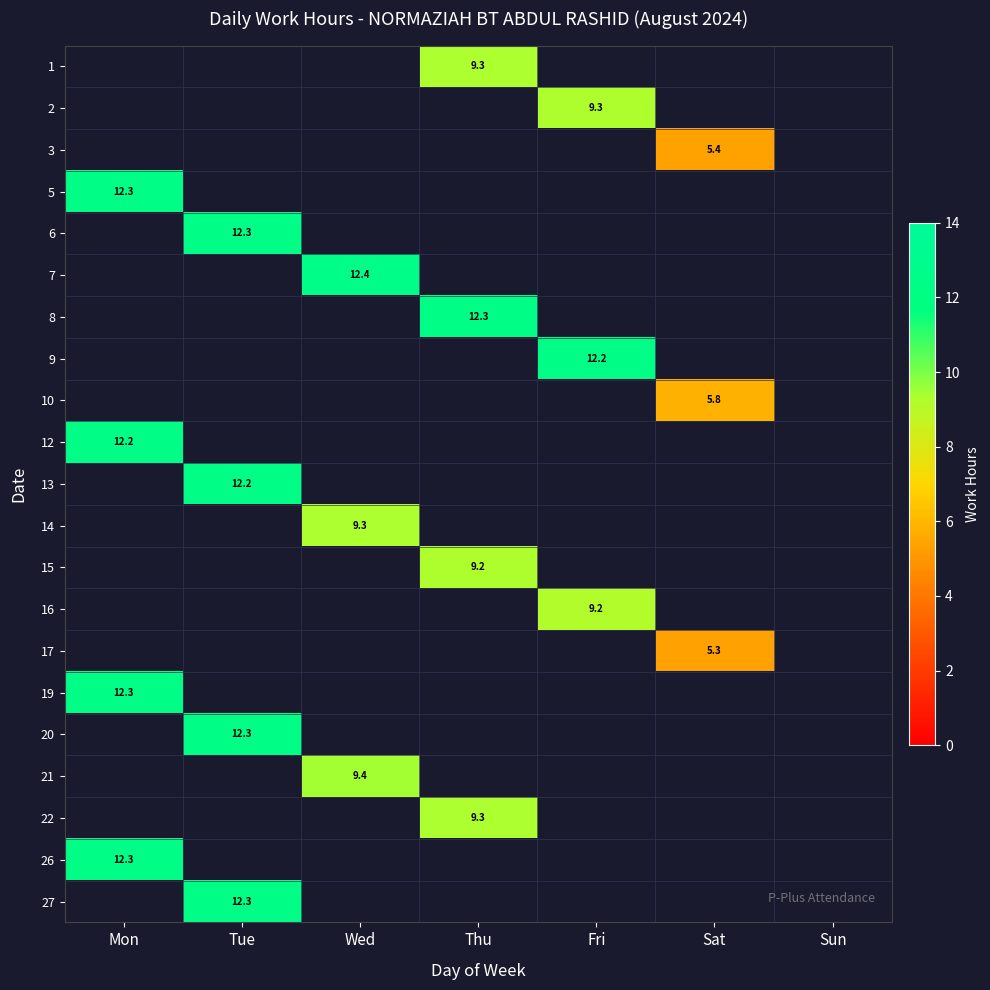

Is the value of 5 at Sat greater than the value of 15 at Thu?

No